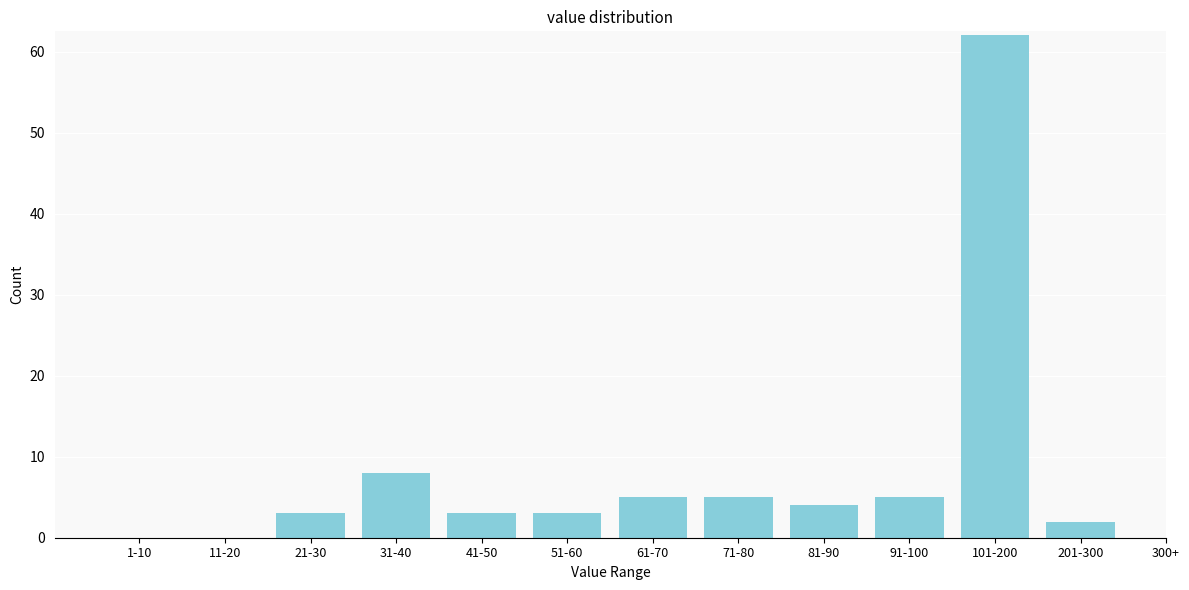

Reading left to right, extract all data points from this chart.

1-10=0	11-20=0	21-30=3	31-40=8	41-50=3	51-60=3	61-70=5	71-80=5	81-90=4	91-100=5	101-200=62	201-300=2